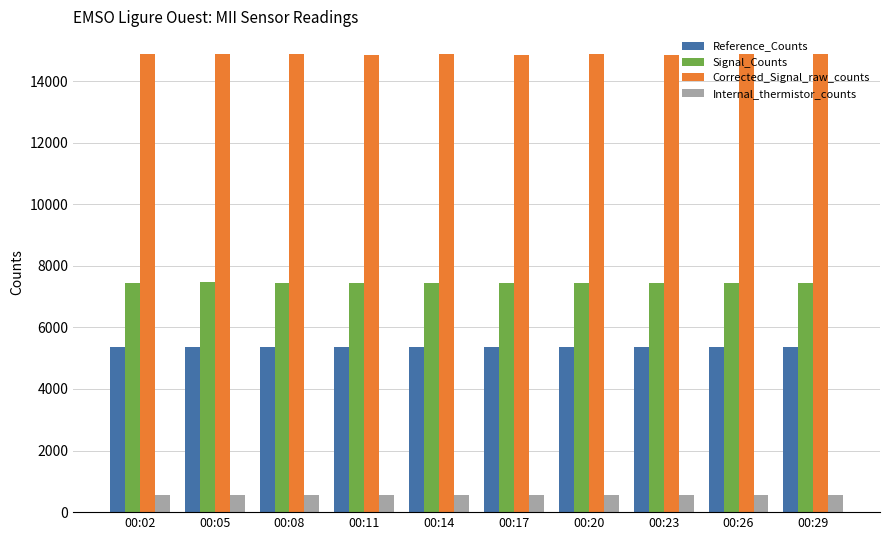

What is the value of the Signal_Counts bar at the 5th from the left?

7457